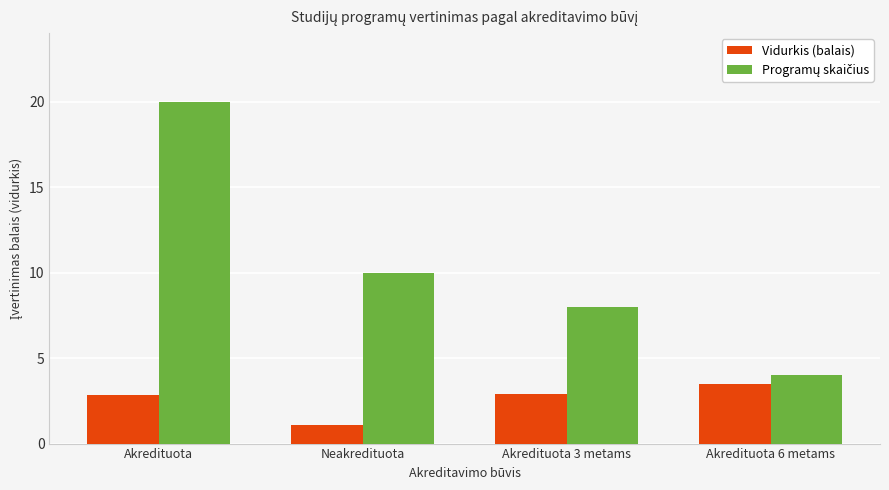

What is the difference between the highest and lowest values at Akredituota 6 metams?

0.5